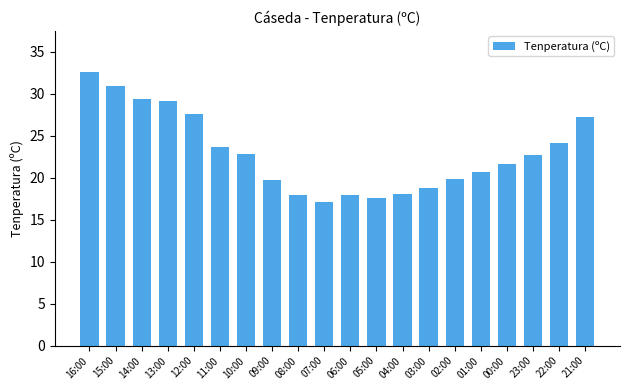

What is the greatest value displayed?

32.6